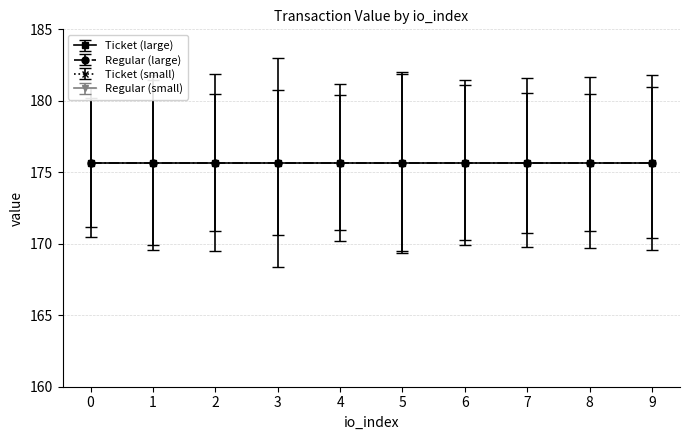

Read the Regular value at 7.

175.7